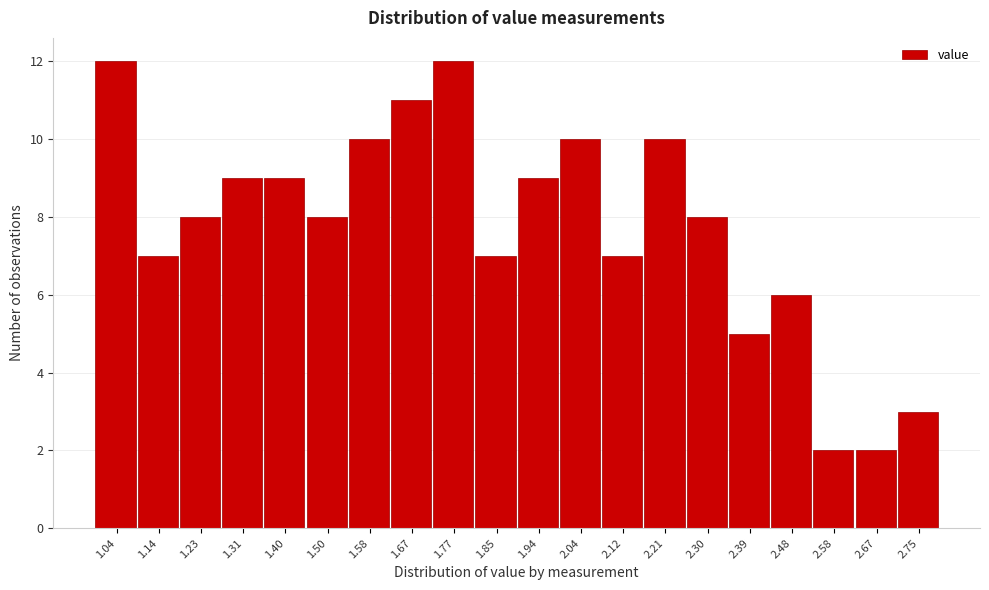

Reading left to right, list every bar in this chart as the range it spans on the x-axis followed by its height. The values are not printed on the chart, so give them approximately, as read against the axis.

1.00 to 1.09: 12
1.09 to 1.18: 7
1.18 to 1.27: 8
1.27 to 1.36: 9
1.36 to 1.45: 9
1.45 to 1.54: 8
1.54 to 1.63: 10
1.63 to 1.72: 11
1.72 to 1.81: 12
1.81 to 1.90: 7
1.90 to 1.99: 9
1.99 to 2.08: 10
2.08 to 2.17: 7
2.17 to 2.26: 10
2.26 to 2.35: 8
2.35 to 2.44: 5
2.44 to 2.53: 6
2.53 to 2.62: 2
2.62 to 2.71: 2
2.71 to 2.80: 3